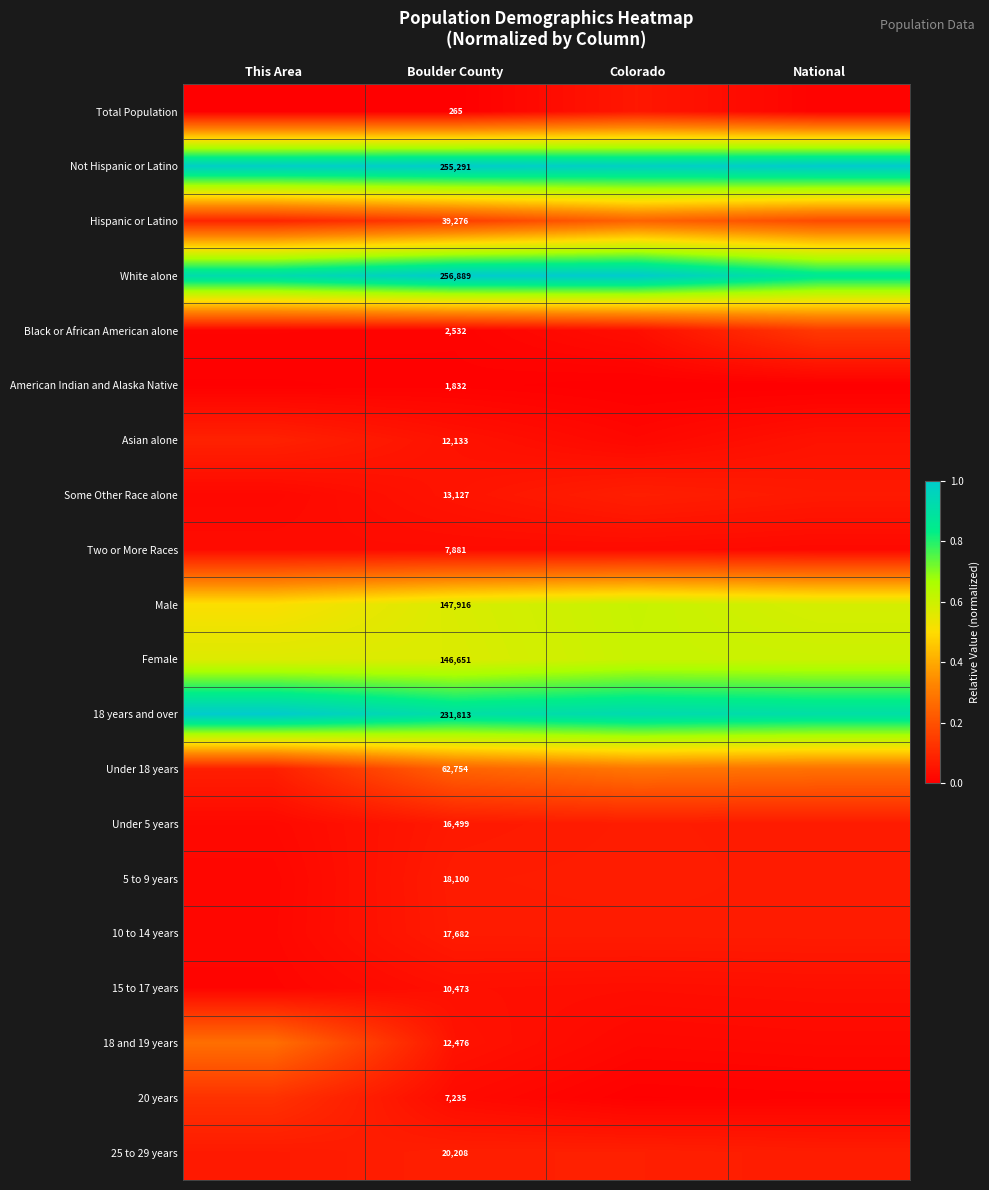

The value of 5 to 9 years at This Area is 0.0. True or false?

False